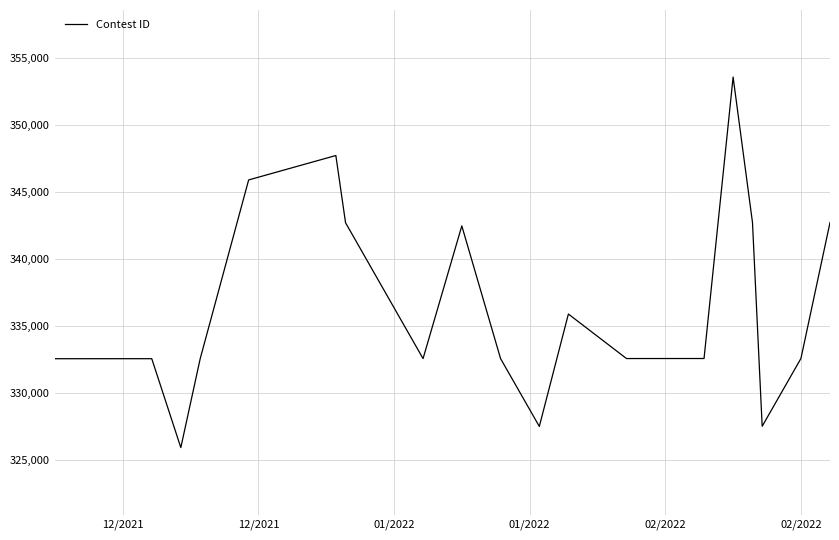

What is the minimum value shown in the chart?

325938